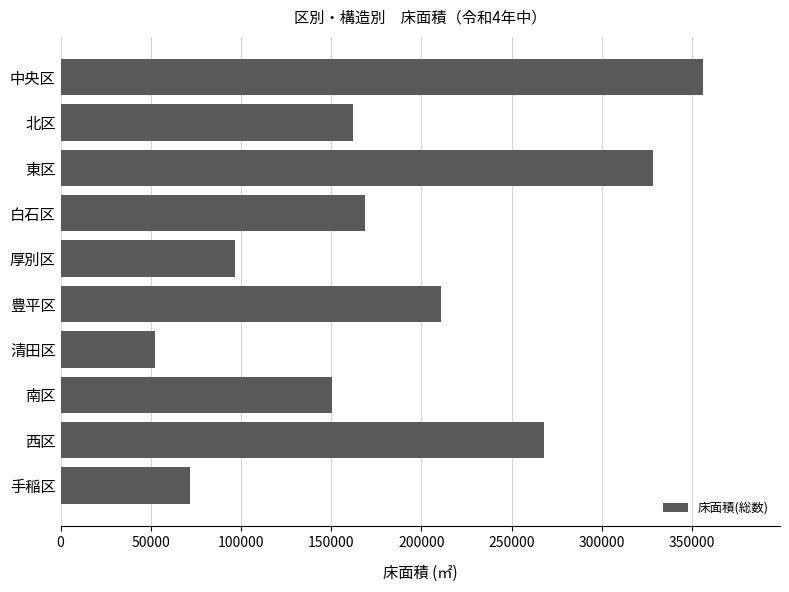

What is the value of the 2nd bar from the top?

162017